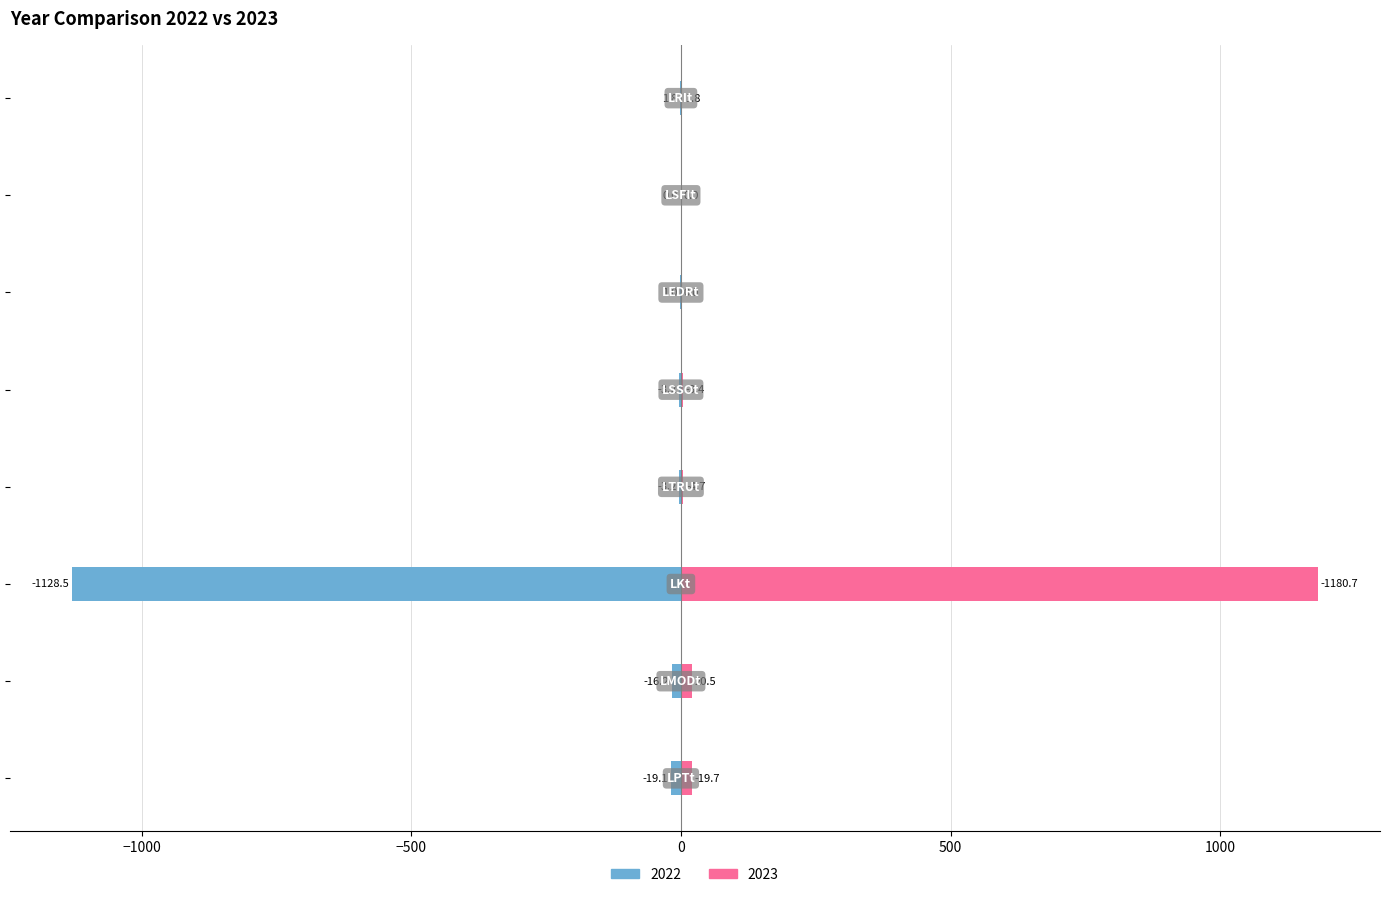

What is the average value of the 2023 series?

153.8